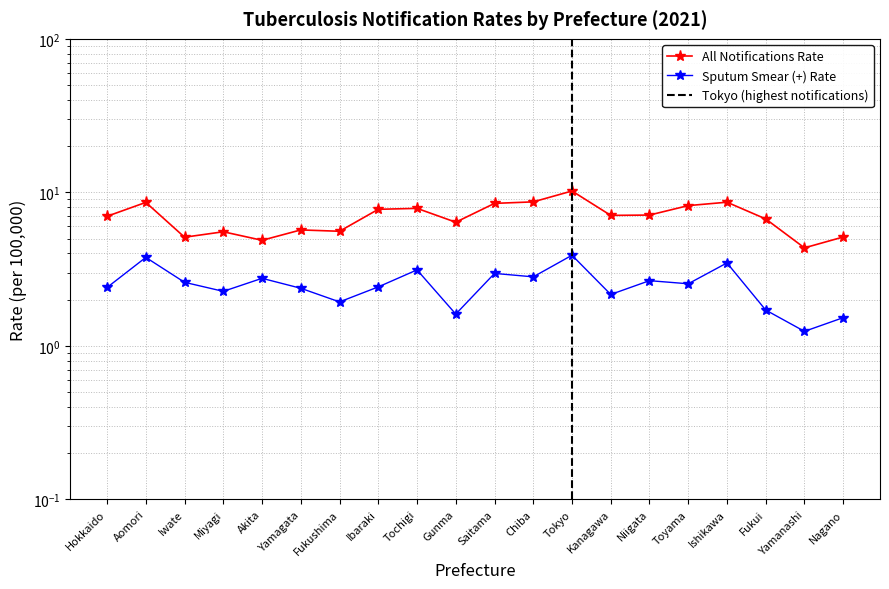

True or false: Sputum smear (+) Rate has a value of 1.6 at Yamagata.

False